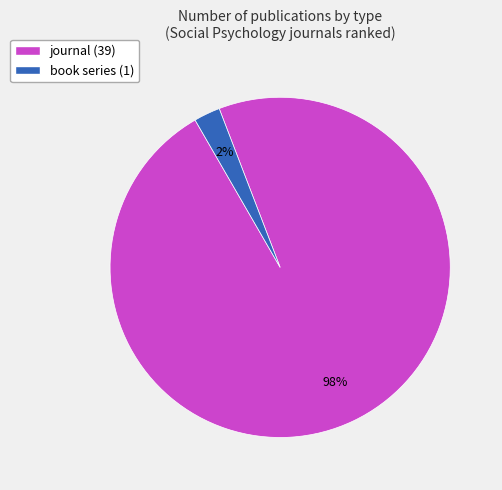

To the nearest percent, what is the combined percentage of journal and book series?

100%